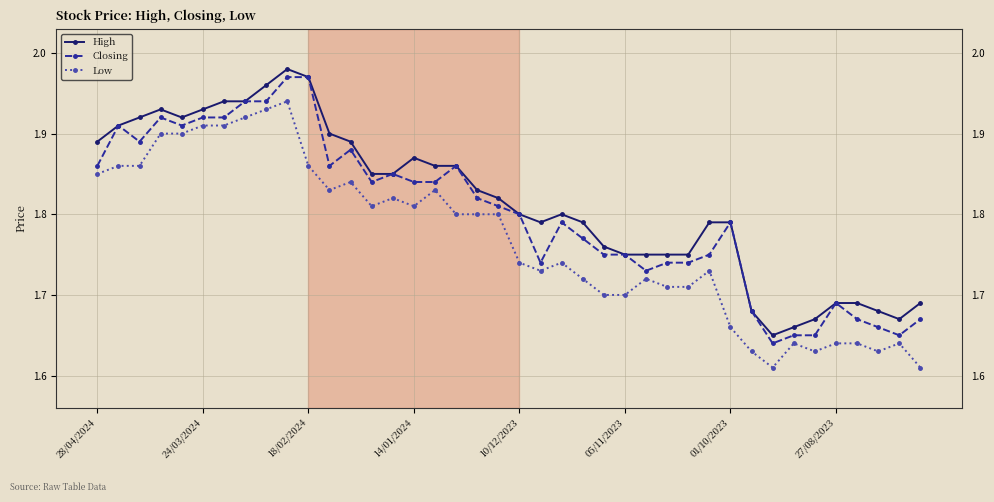

Count the number of data series in this chart.

3